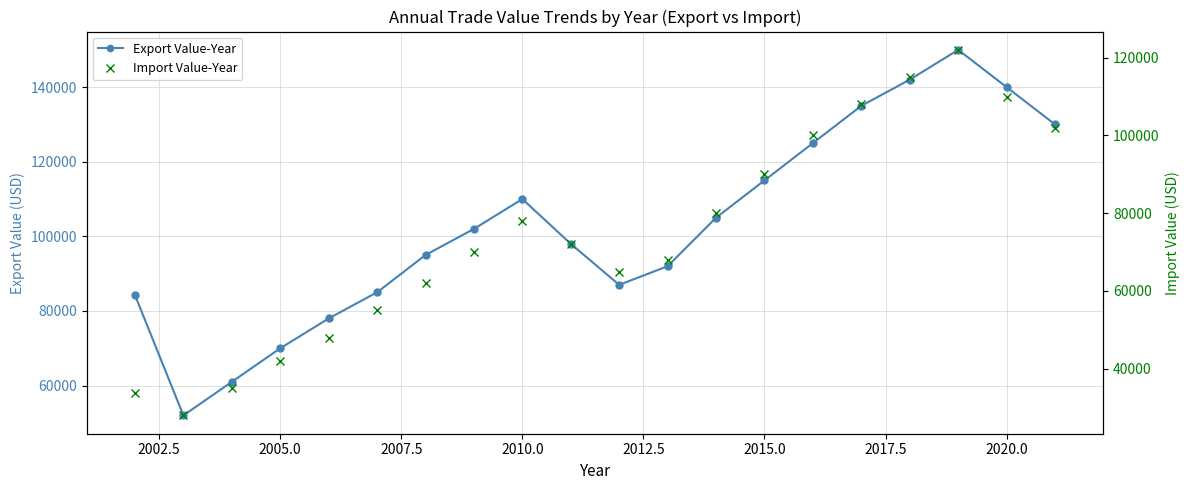

Does the chart display data point markers on the line(s)?

Yes